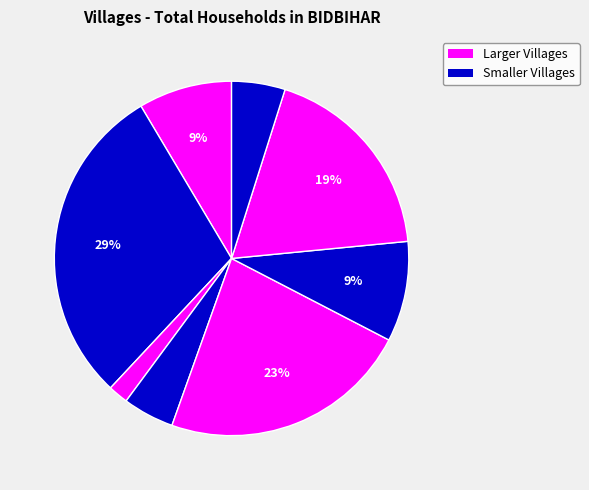

How many slices are in this pie chart?

8